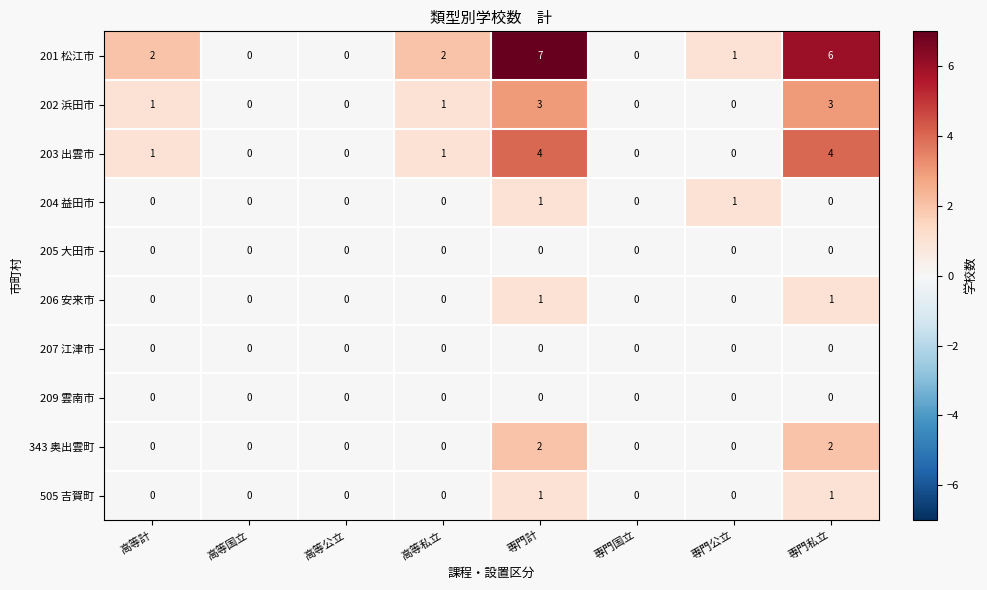

What is the sum of all 202 浜田市 values?

8